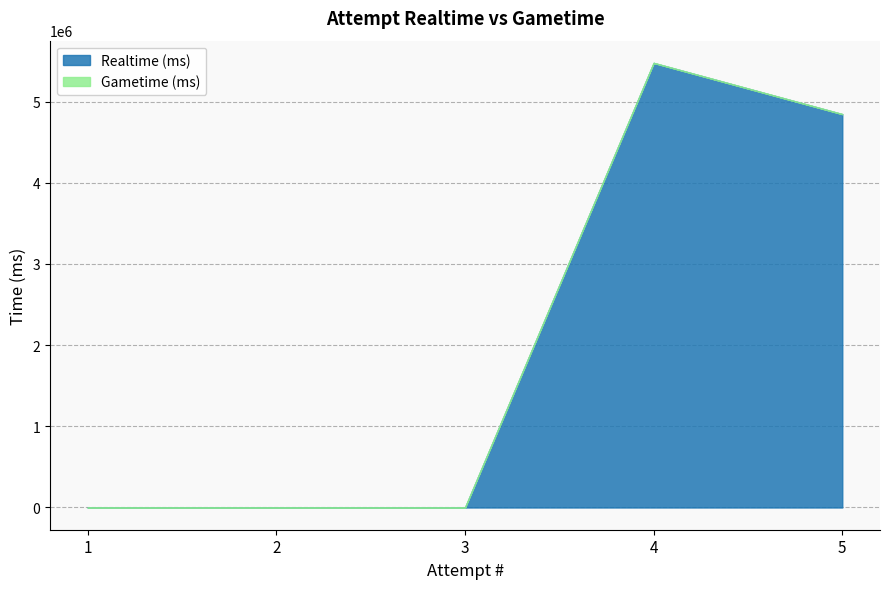

What is the value of the Realtime (ms) point at the 4th from the left?

5477602